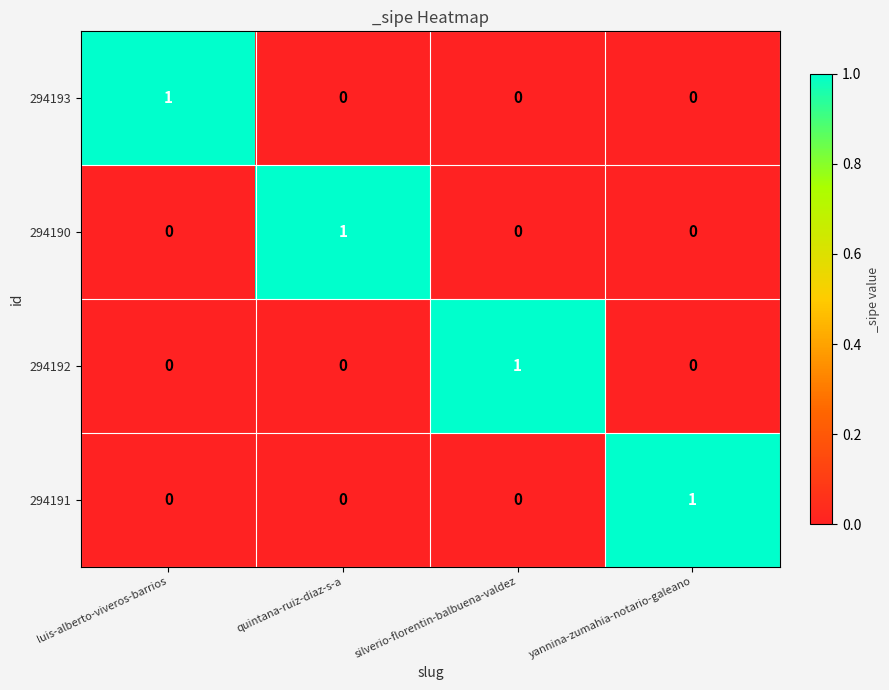

What is the maximum value shown in the chart?

1